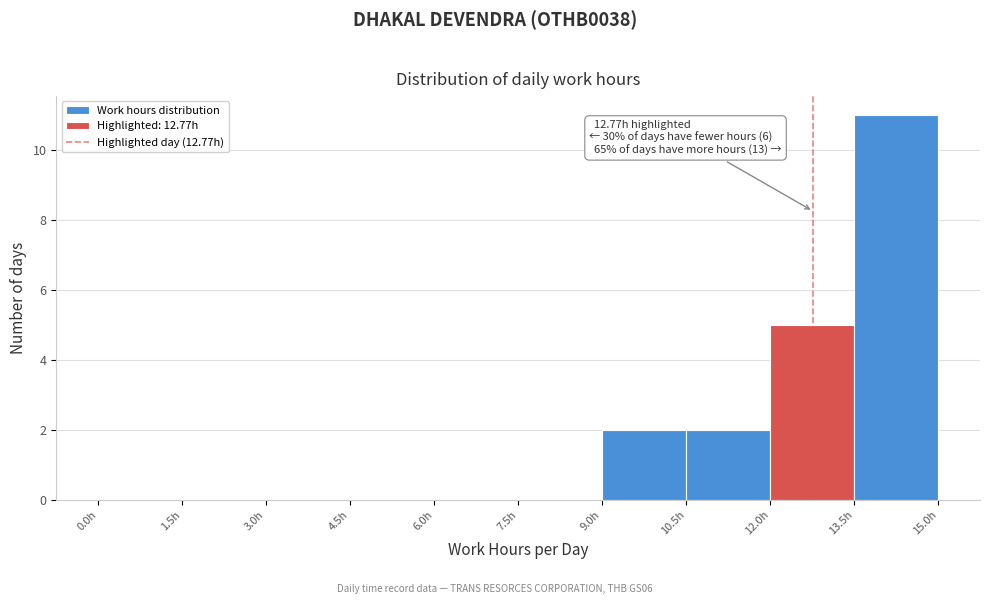

Over which range of the x-axis is the bar tallest?

13.5 to 15.0